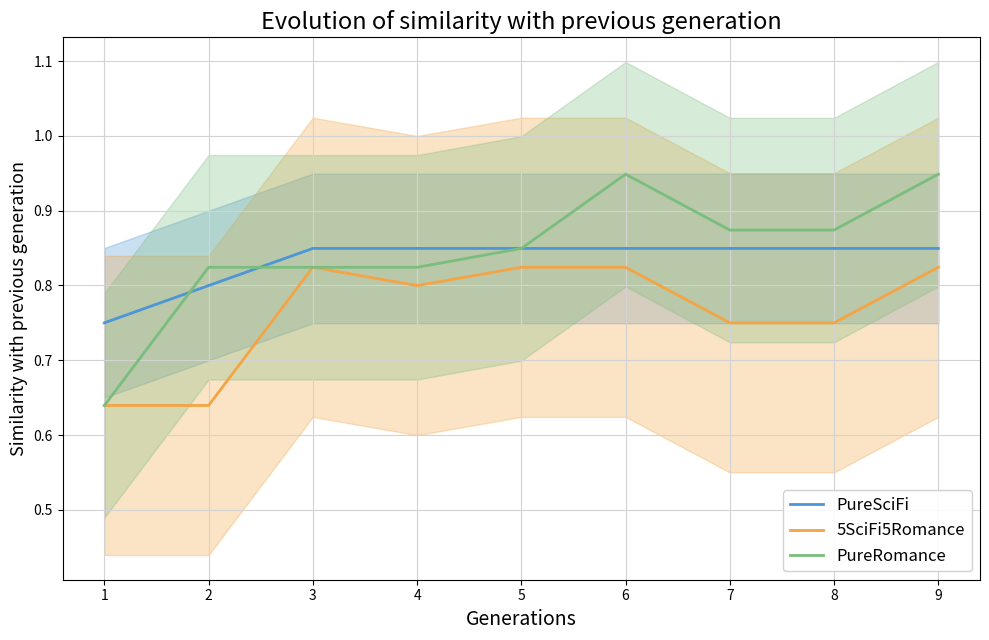

What is the smallest value displayed?

0.6